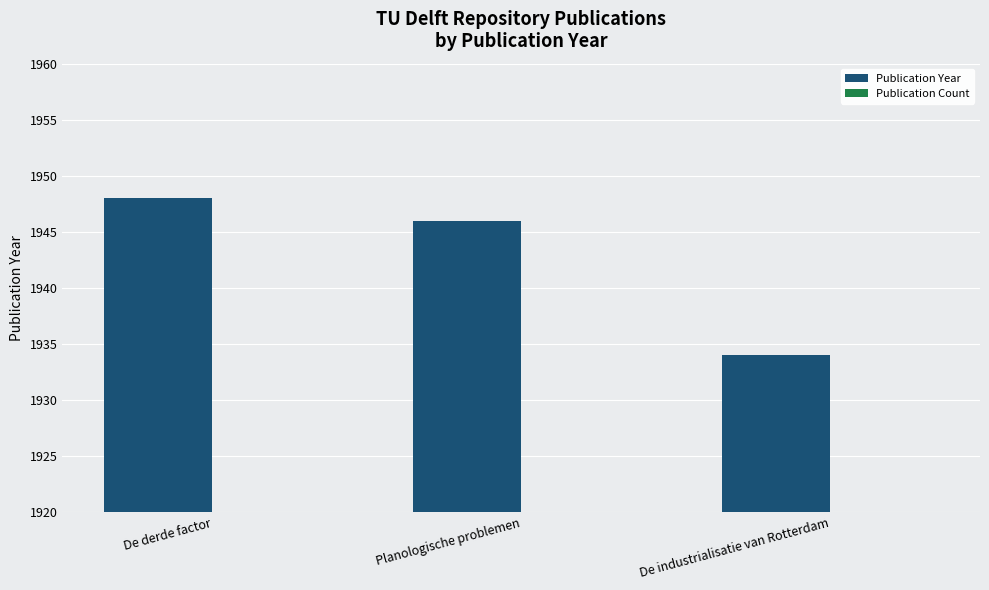

What are all the series names shown in the legend?

Publication Year, Publication Count